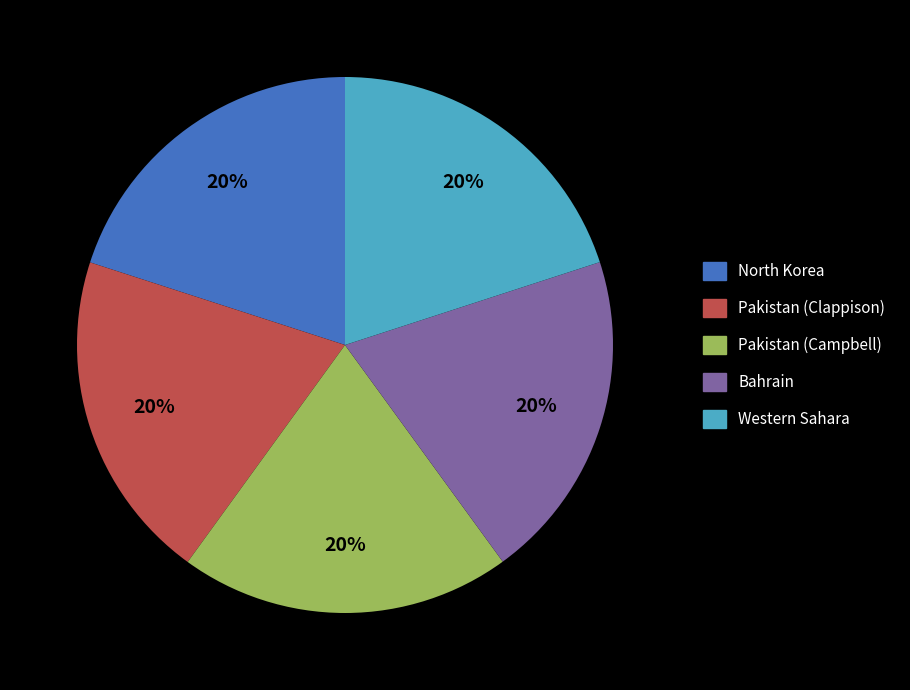

The North Korea slice represents 9% of the pie. True or false?

False